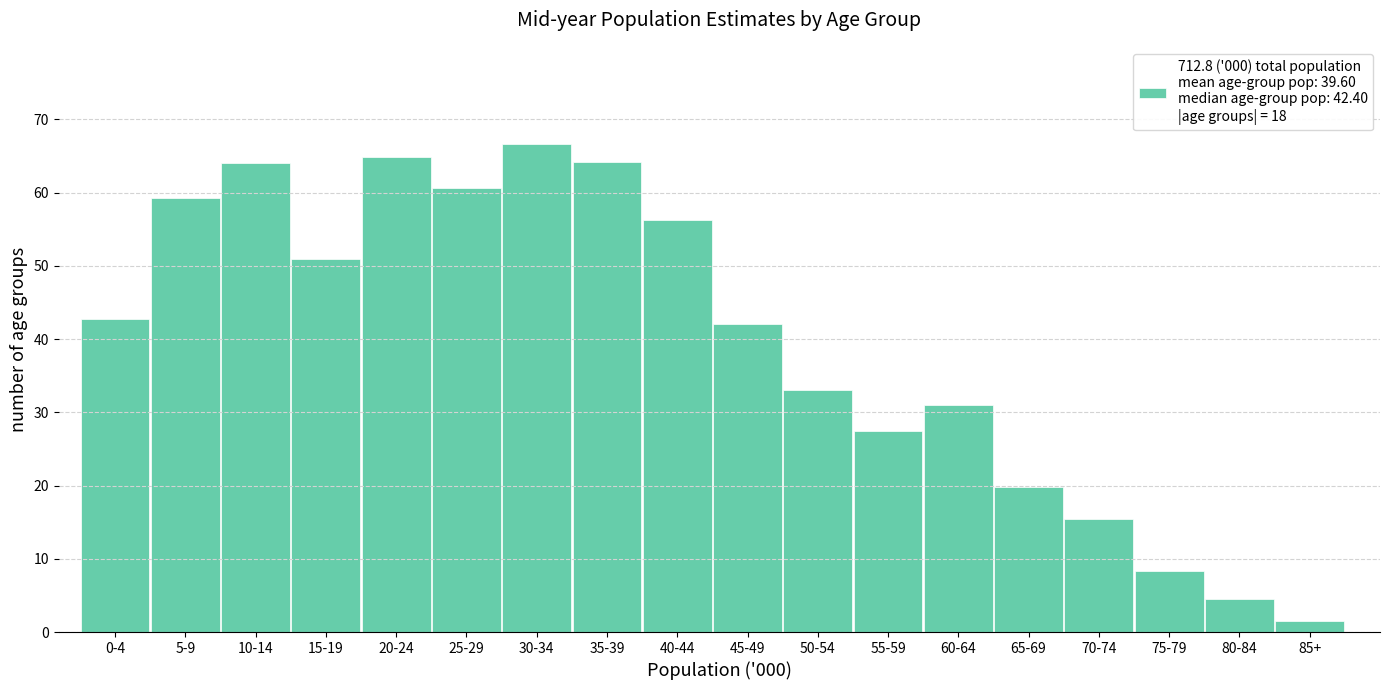

What is the difference between the values at 65-69 and 55-59?

7.7